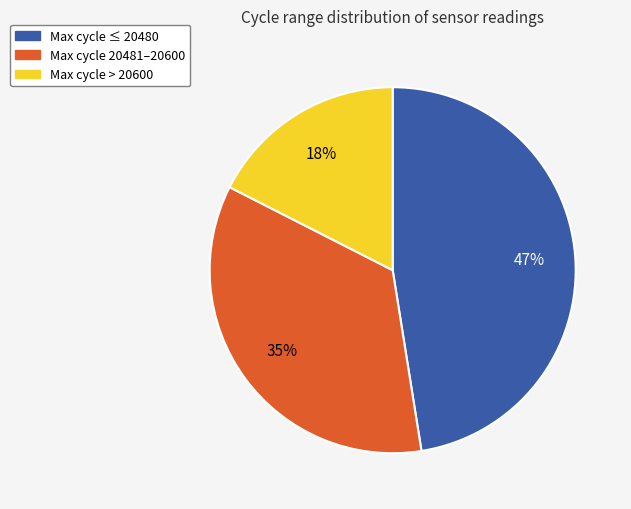

To the nearest percent, what is the average slice percentage?

33%